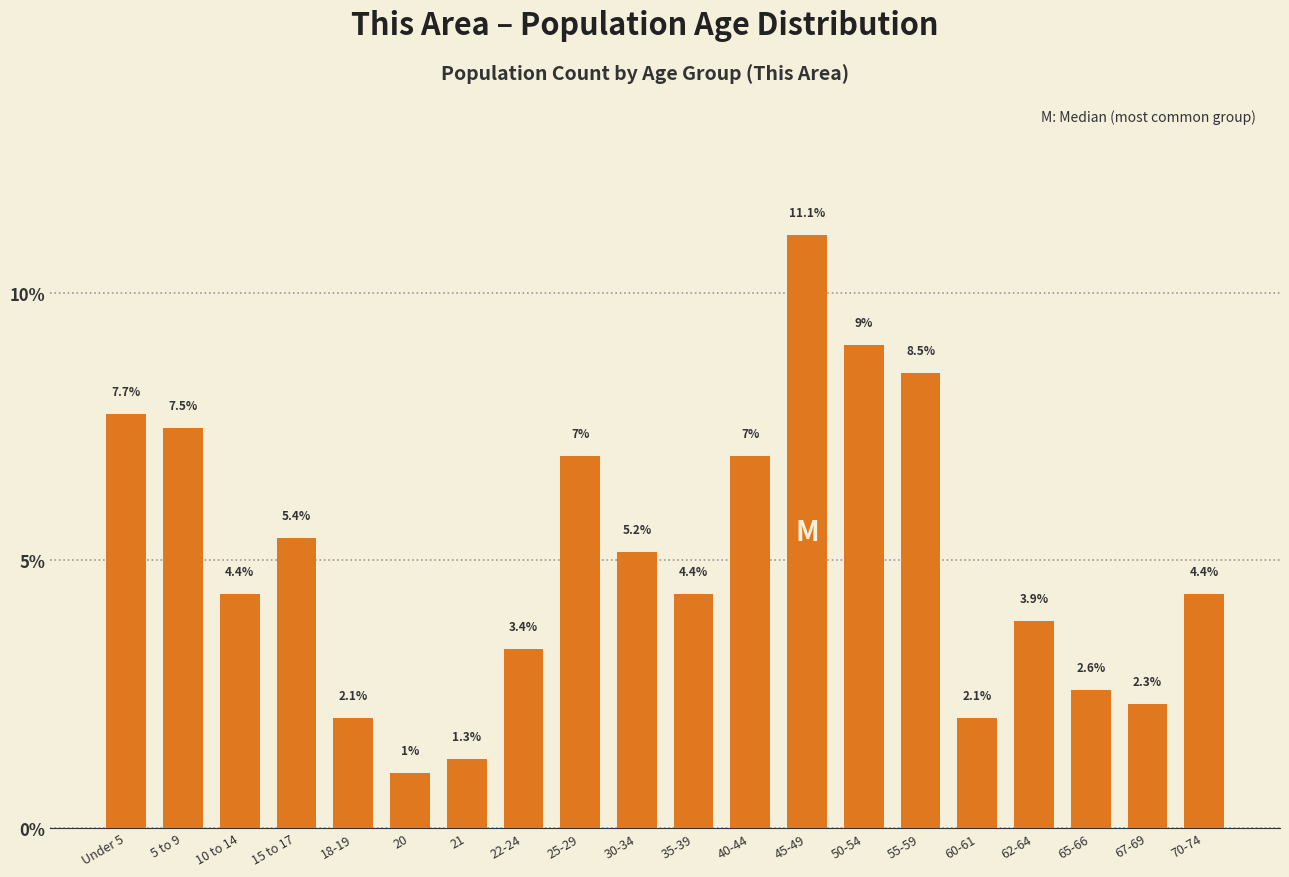

Reading right to left, what are all the values shown in this chart?

4.4	2.3	2.6	3.9	2.1	8.5	9.0	11.1	7.0	4.4	5.2	7.0	3.4	1.3	1.0	2.1	5.4	4.4	7.5	7.7